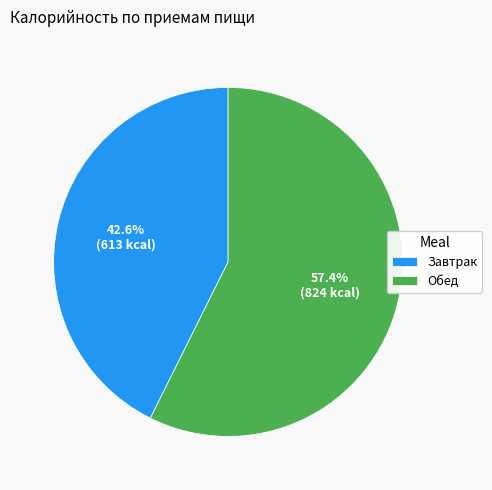

The Завтрак slice represents 36% of the pie. True or false?

False